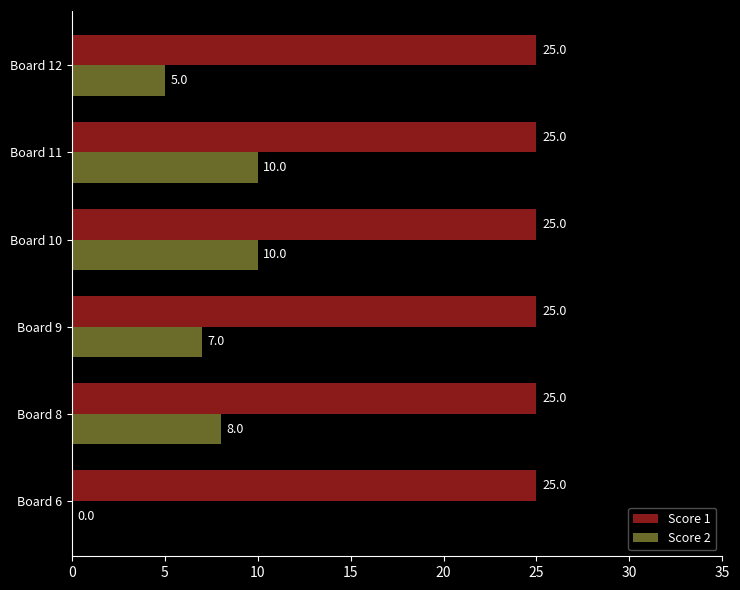

True or false: Score 2 has a value of 7 at Board 9.

True